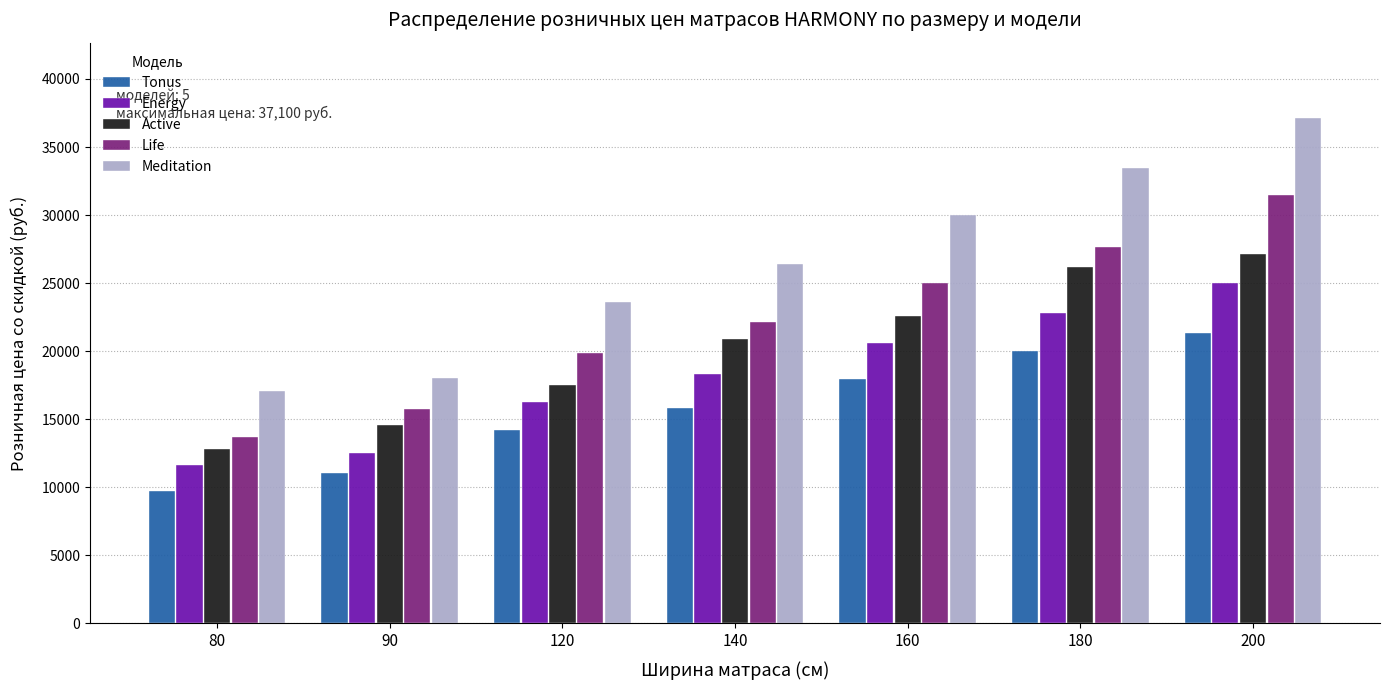

What is the greatest value displayed?

37100.0